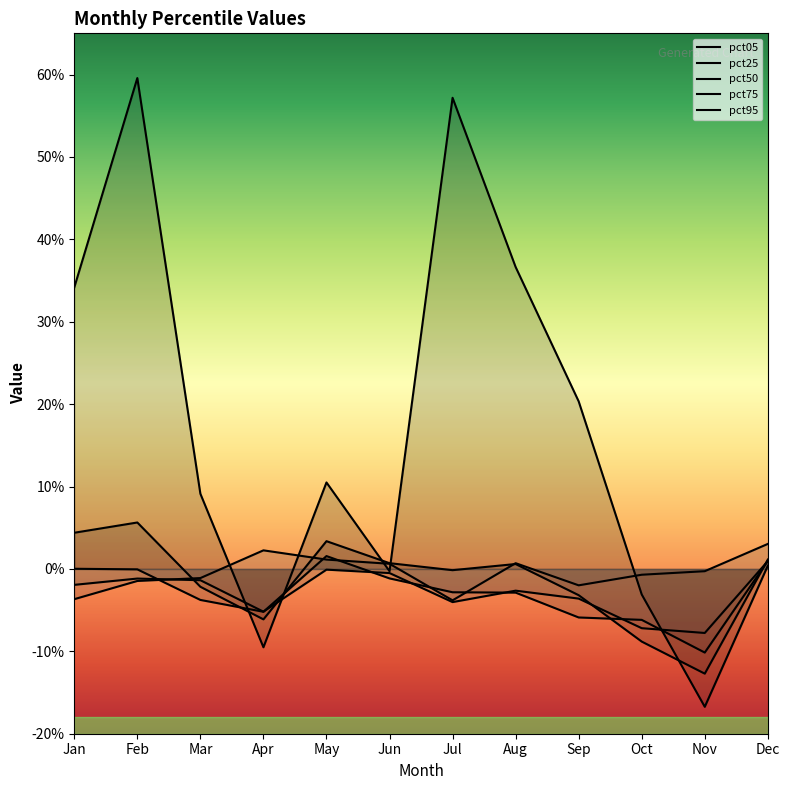

Does the chart display data point markers on the line(s)?

No